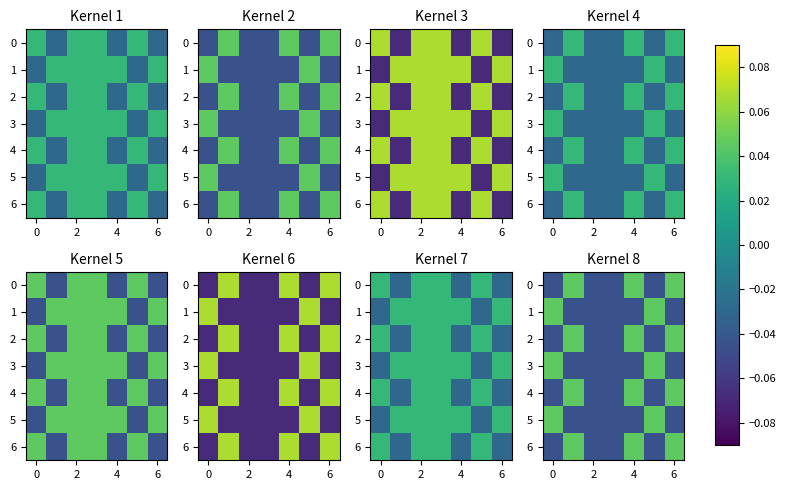

Count the row_4 values in the range 0 to 1.

3